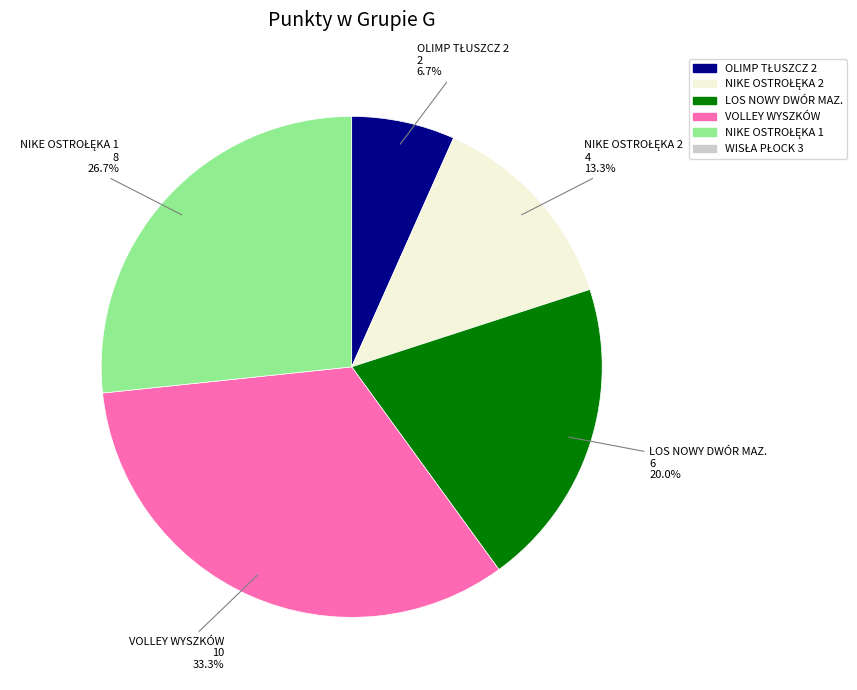

Is there any slice that represents more than half of the pie?

No